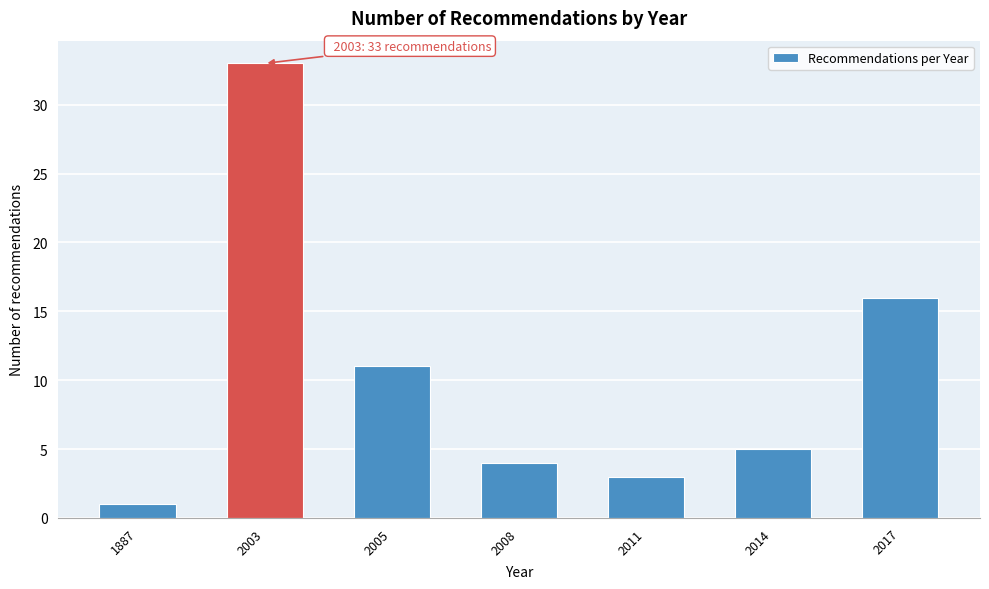

Reading left to right, extract all data points from this chart.

1	33	11	4	3	5	16